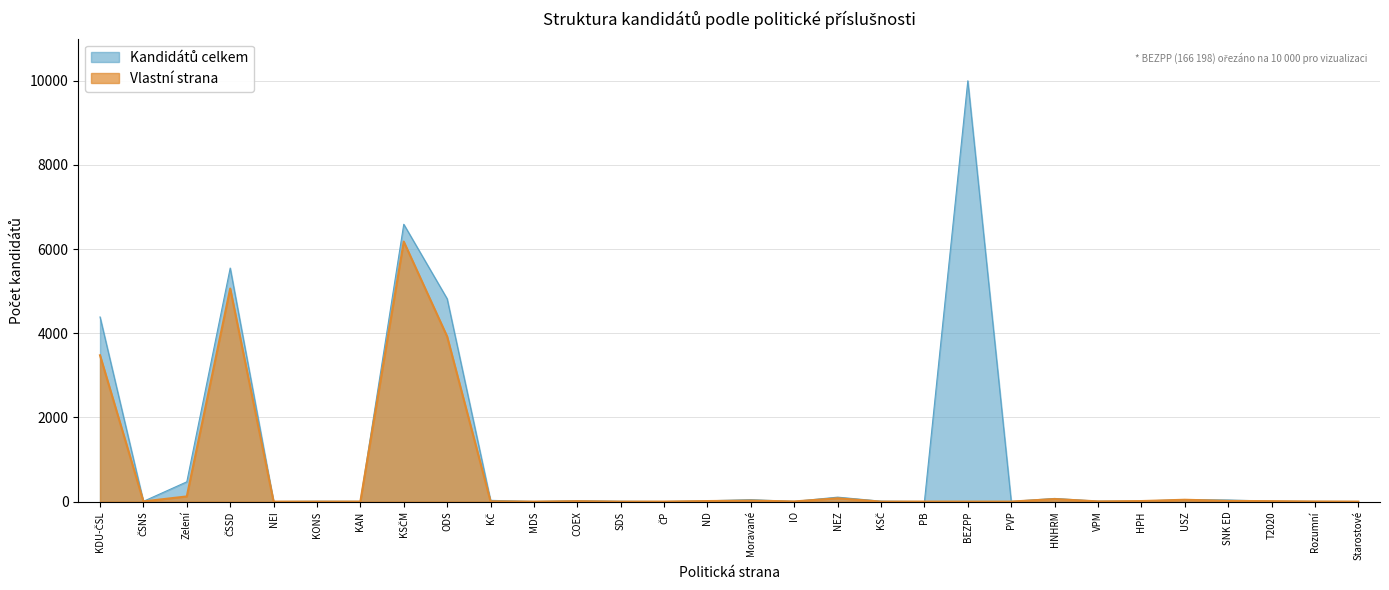

Which label corresponds to the largest value in the chart?

BEZPP